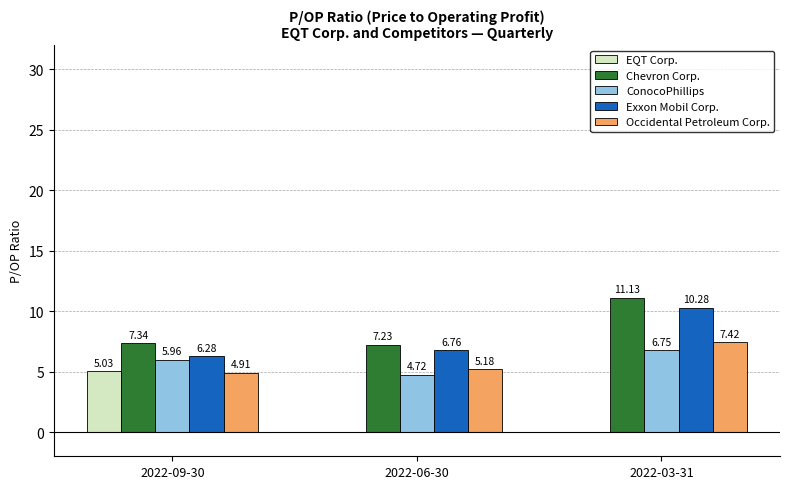

At which category is the sum across all series the highest?

2022-03-31